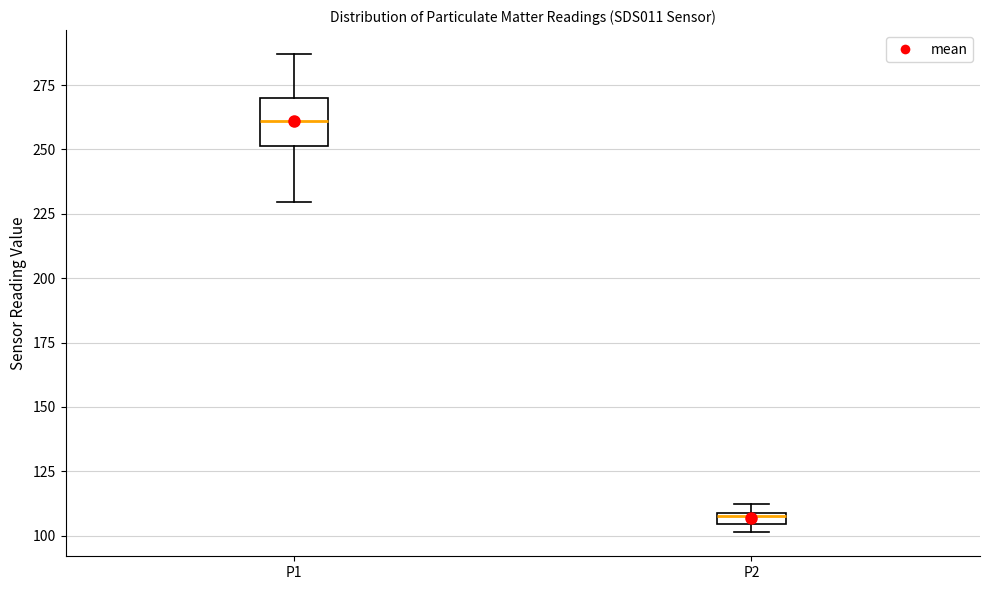

Where is the upper edge of the box for P2 on the y-axis? The values are not printed on the chart, so give them approximately, as read against the axis.

110